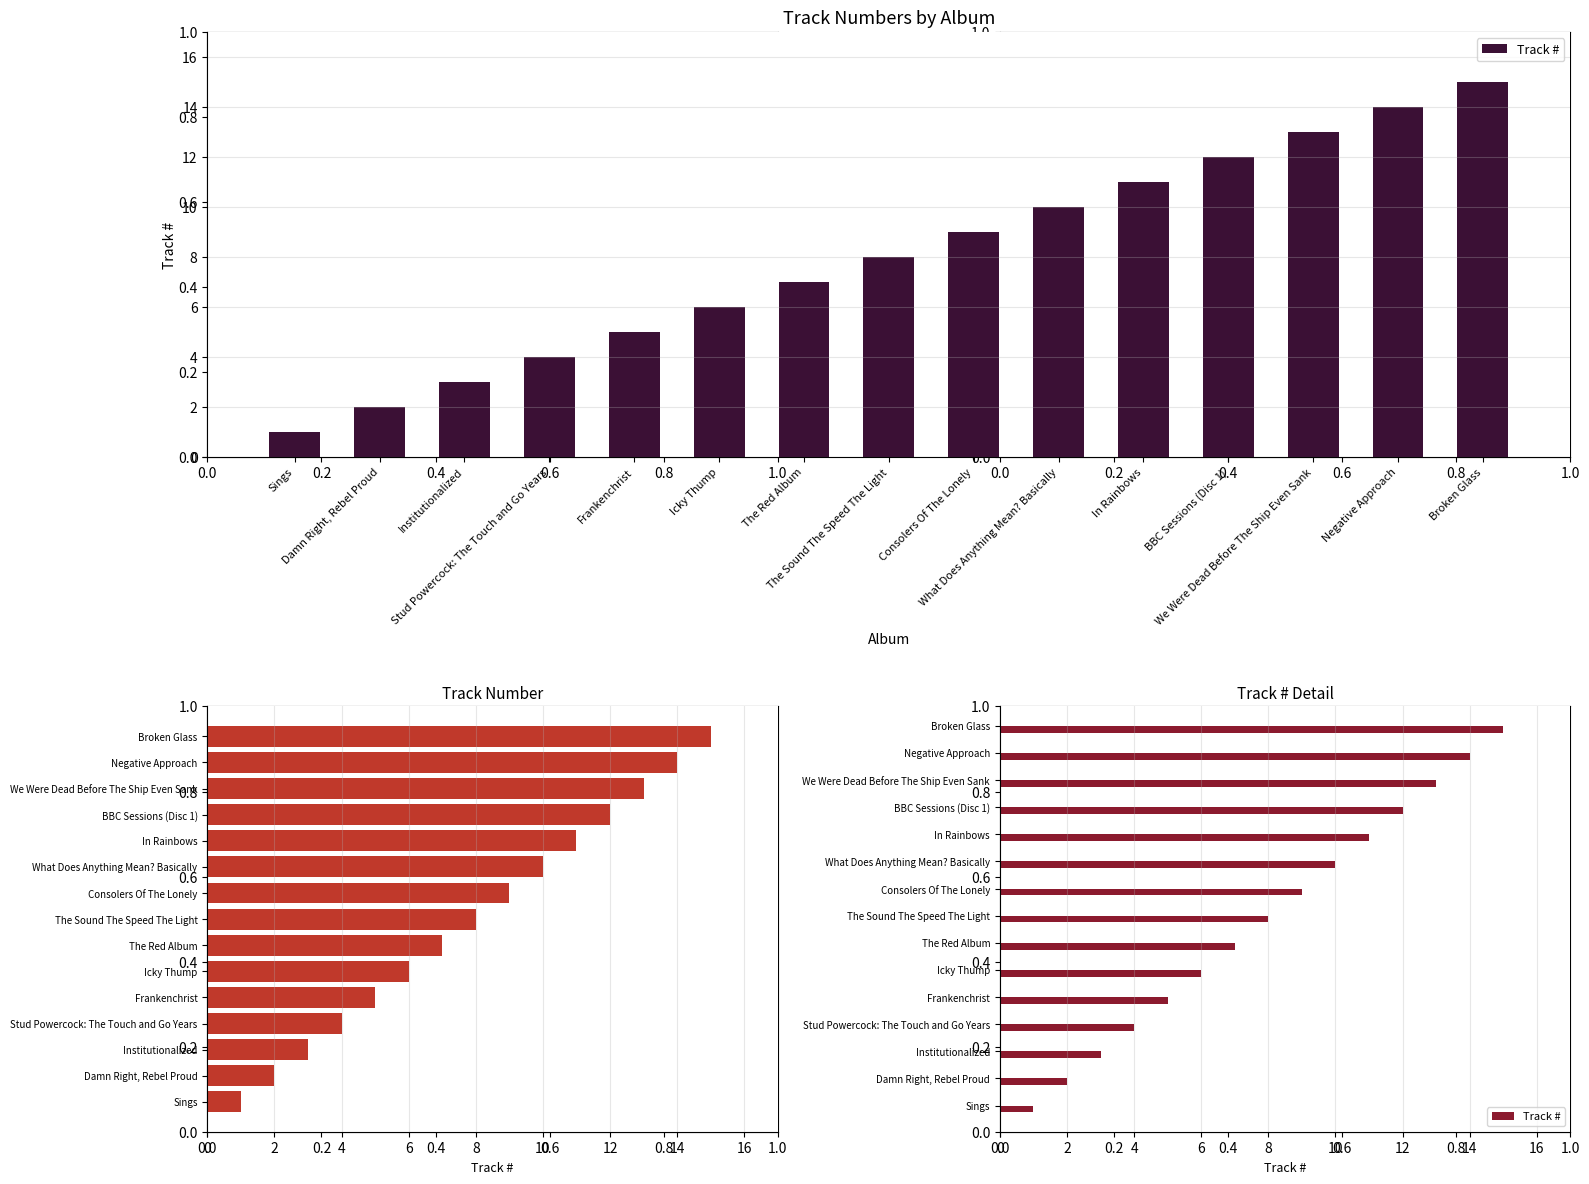

Reading left to right, extract all data points from this chart.

1	2	3	4	5	6	7	8	9	10	11	12	13	14	15